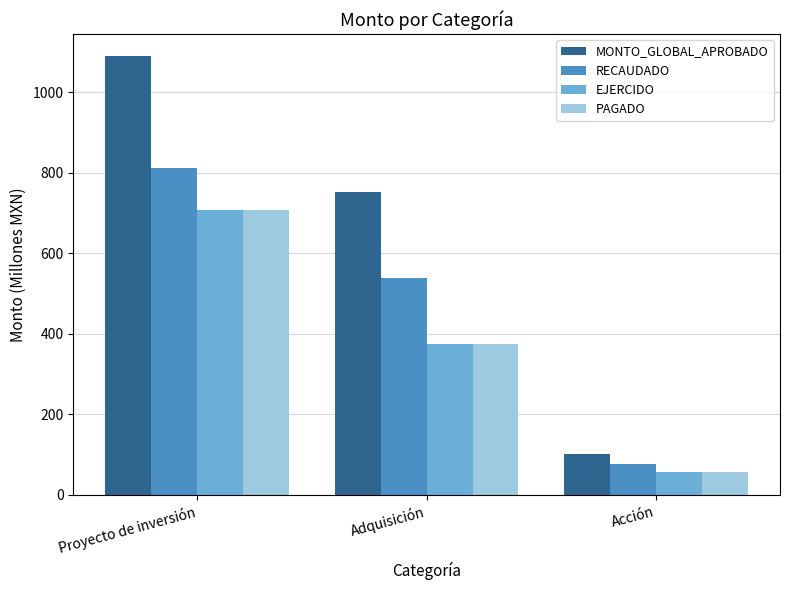

What is the difference between the RECAUDADO values at Acción and Adquisición?

462.7